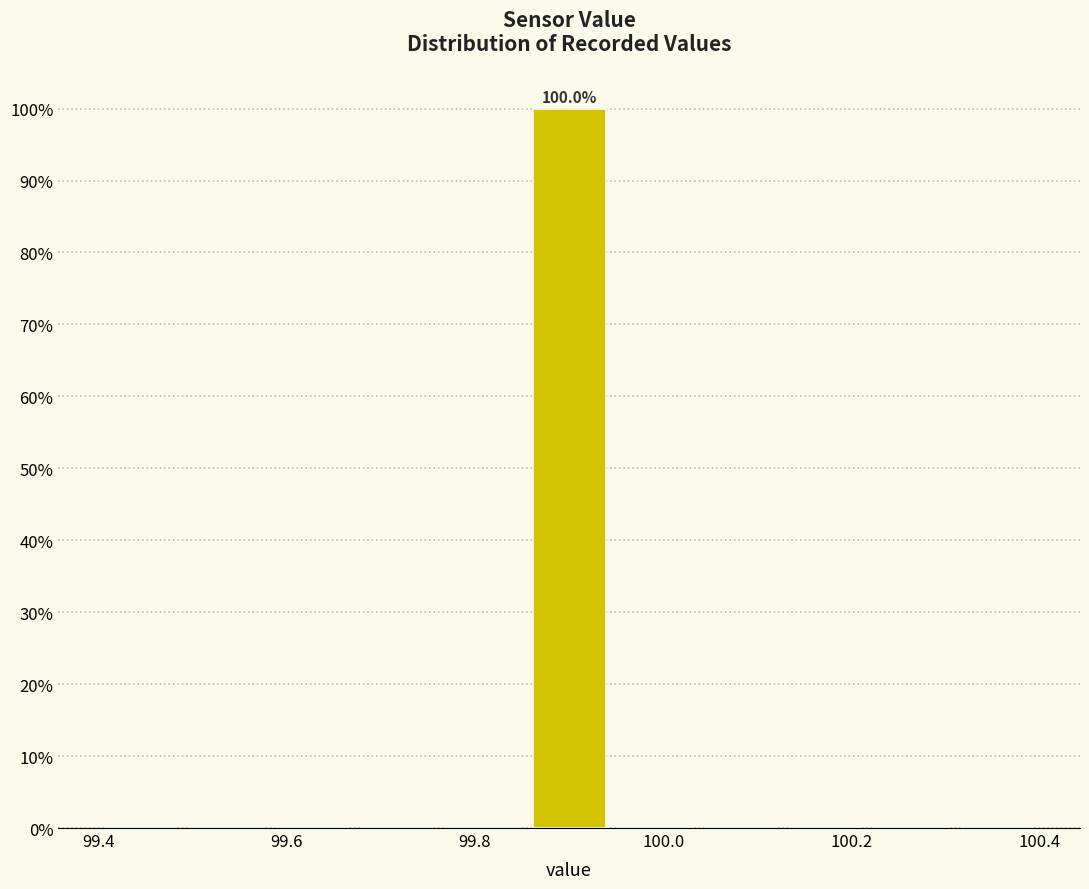

Which range on the x-axis has the tallest bar?

99.86 to 99.94